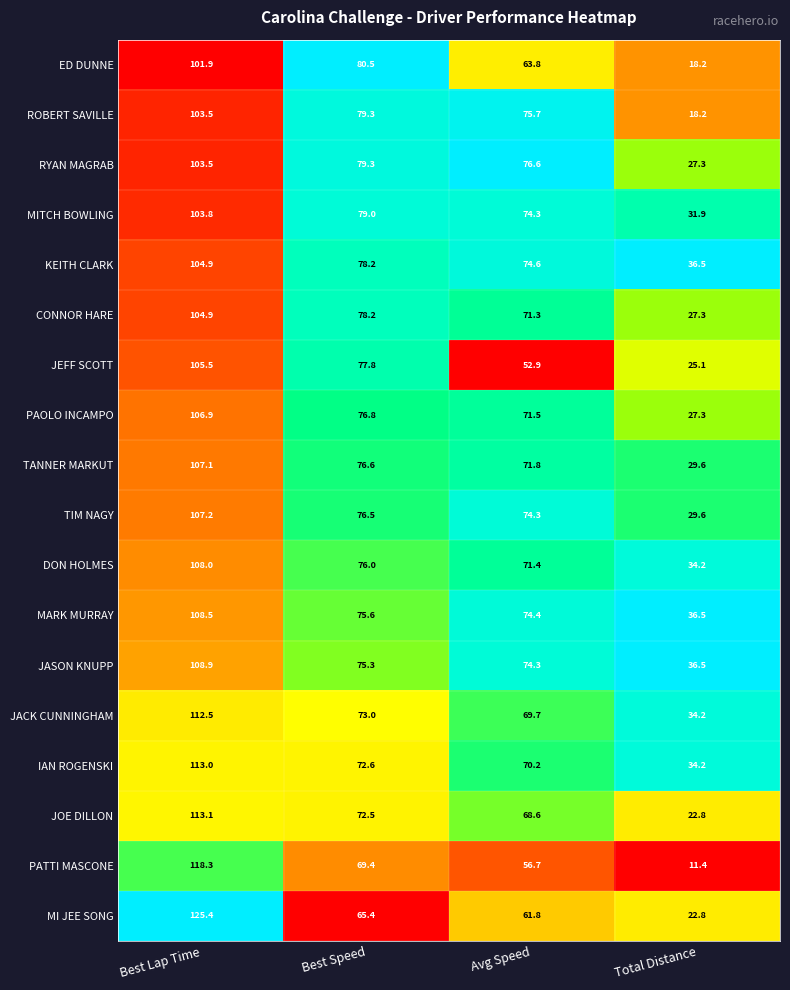

What is the difference between the TANNER MARKUT values at Best Lap Time and Avg Speed?

35.3